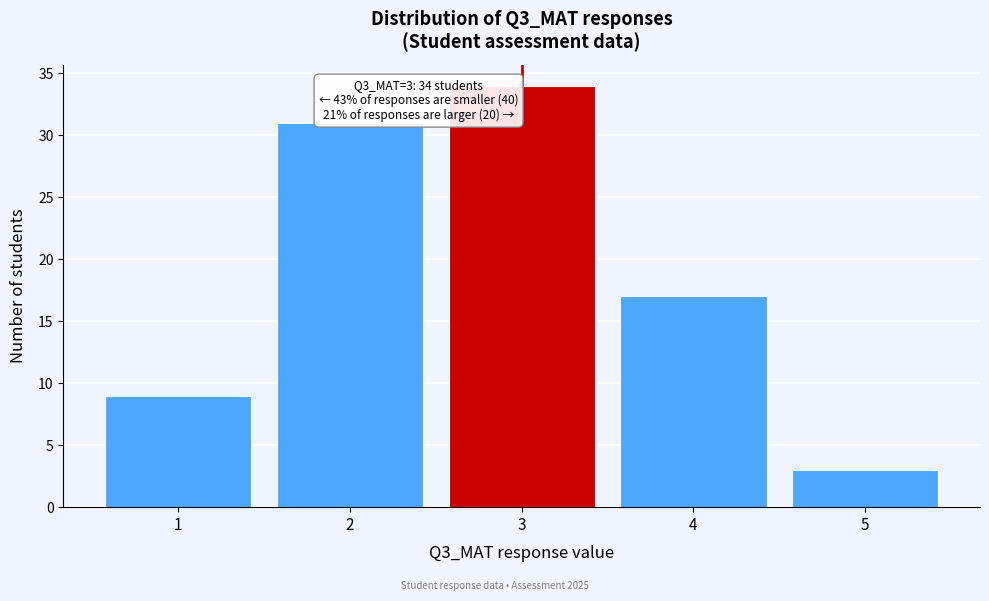

Which range on the x-axis has the tallest bar?

2.5 to 3.5